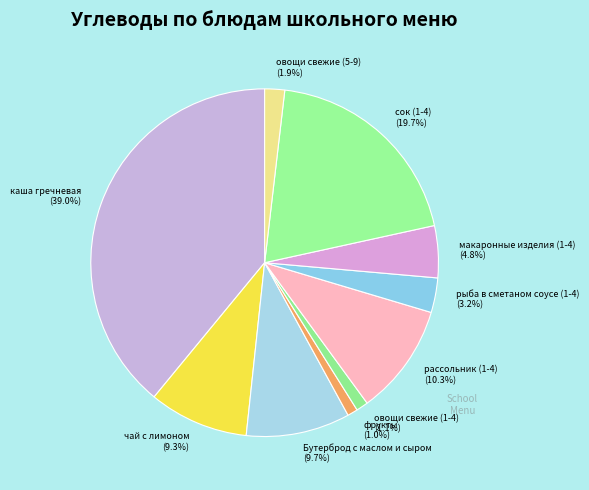

To the nearest percent, what is the difference between the фрукты and рассольник (1-4) slice percentages?

9%